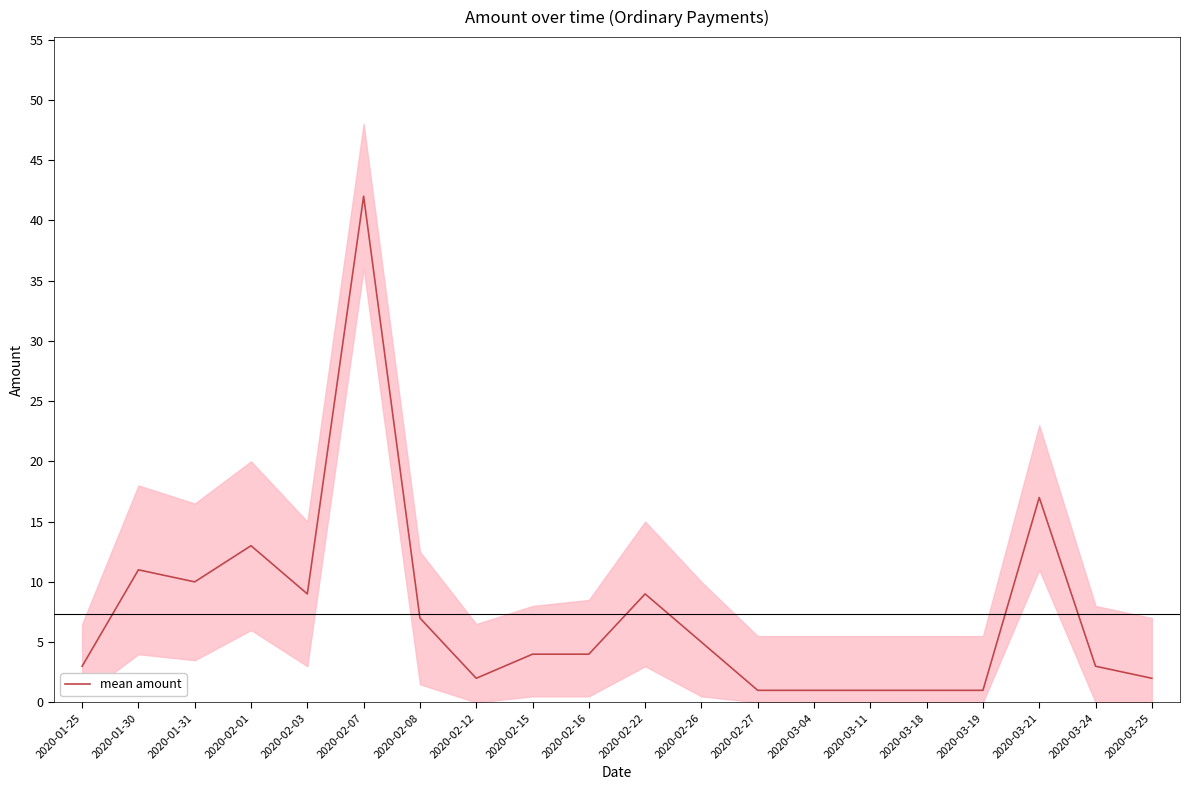

At which category does the chart reach its minimum across all series?

2020-02-27